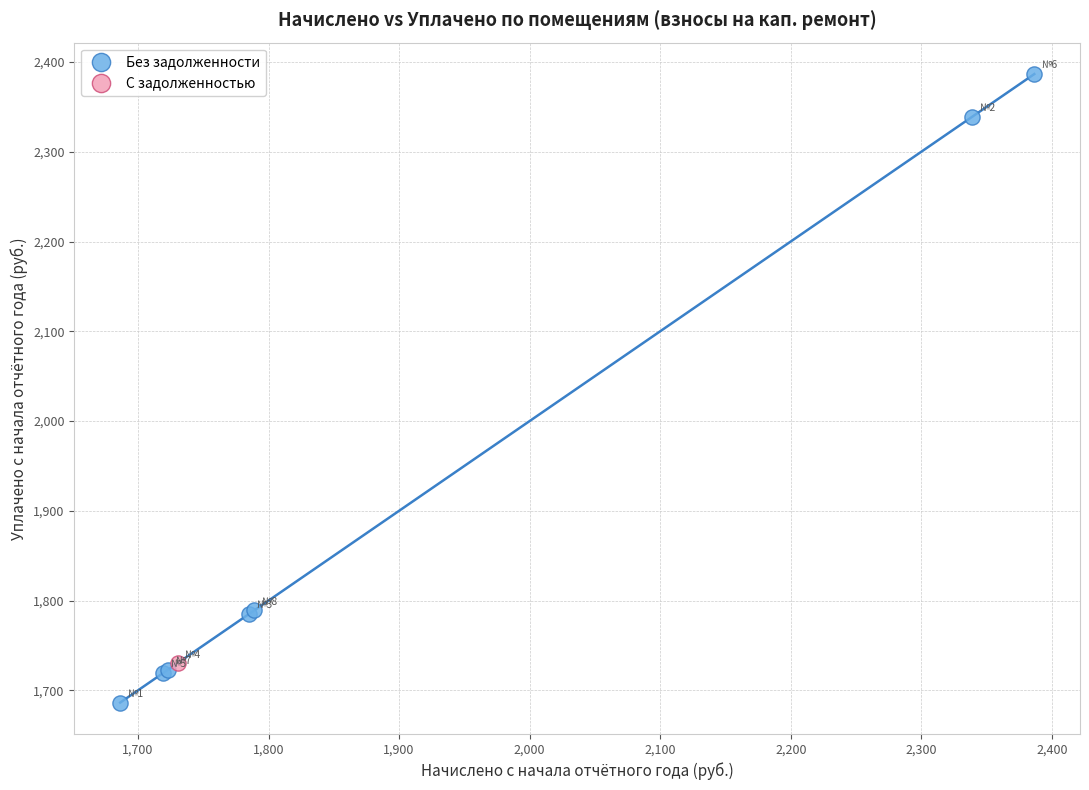

What are all the series names shown in the legend?

Без задолженности, С задолженностью